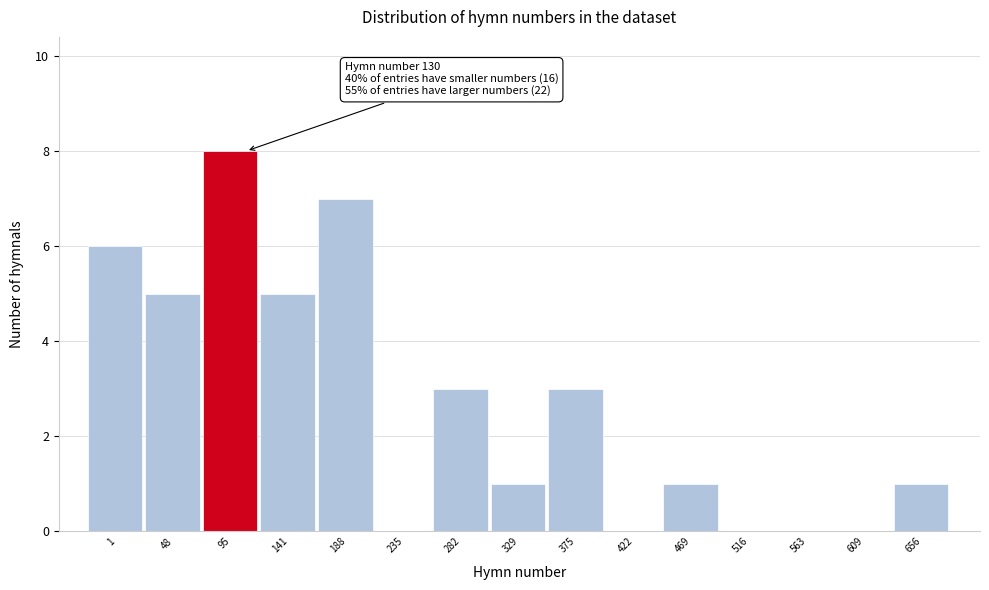

Reading left to right, extract all data points from this chart.

1=6	48=5	95=8	141=5	188=7	235=0	282=3	329=1	375=3	422=0	469=1	516=0	563=0	609=0	656=1